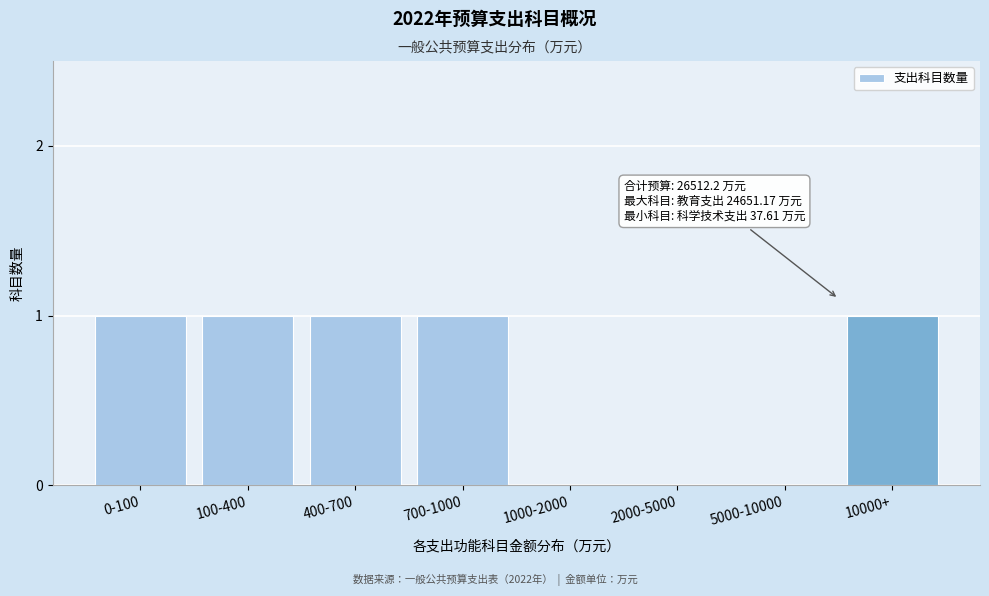

Reading left to right, extract all data points from this chart.

0-100=1	100-400=1	400-700=1	700-1000=1	1000-2000=0	2000-5000=0	5000-10000=0	10000+=1